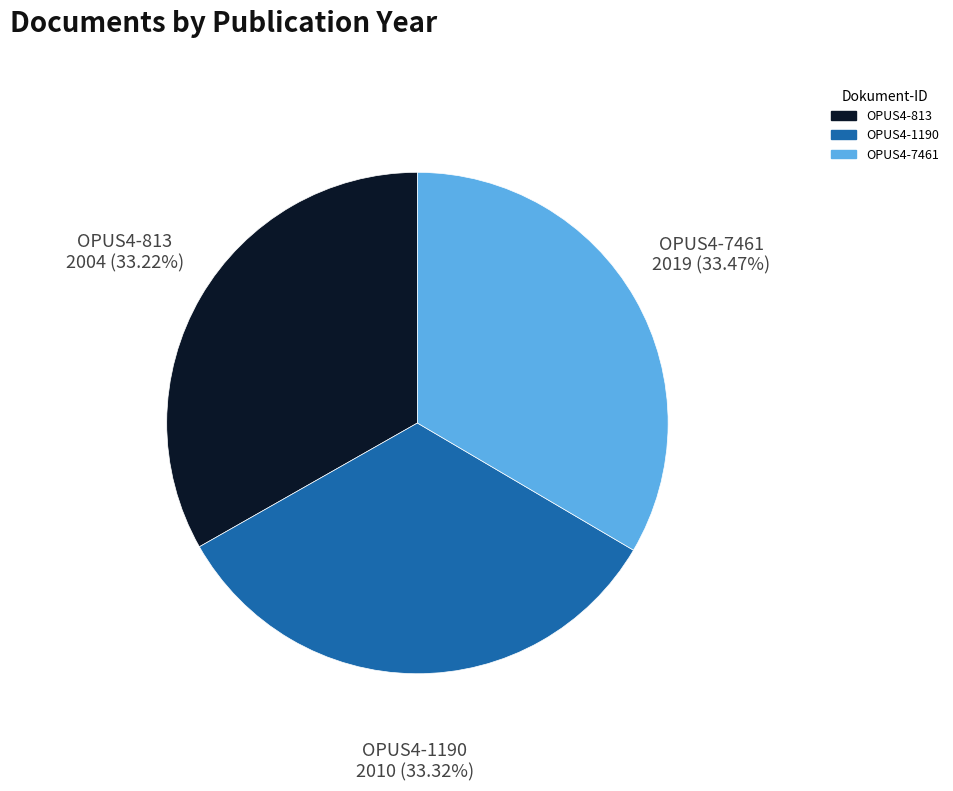

Approximately how many times larger is the value at OPUS4-7461 compared to OPUS4-813?

1.0